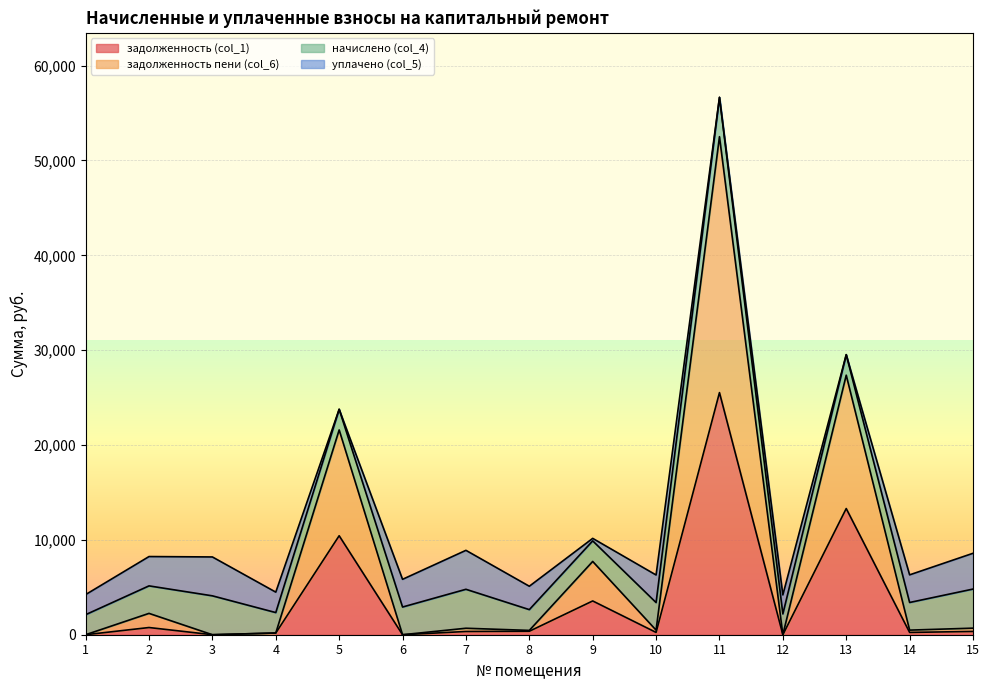

At which category is the sum across all series the highest?

11